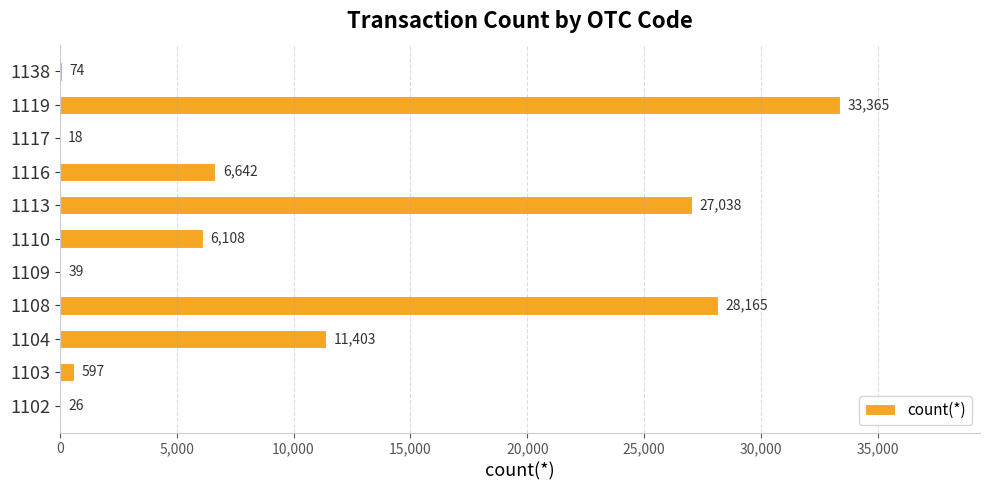

The chart shows a value of 33365 at 1119. True or false?

True